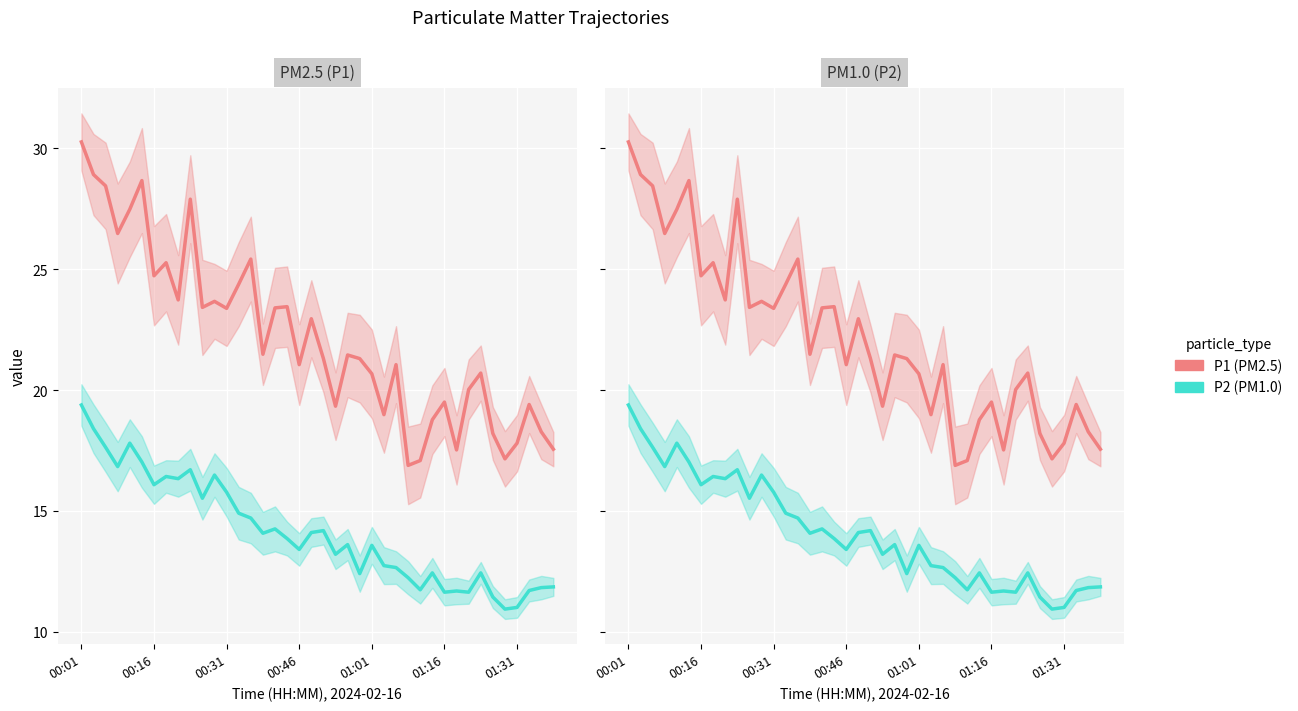

At how many categories does at least one series exceed 15?

40